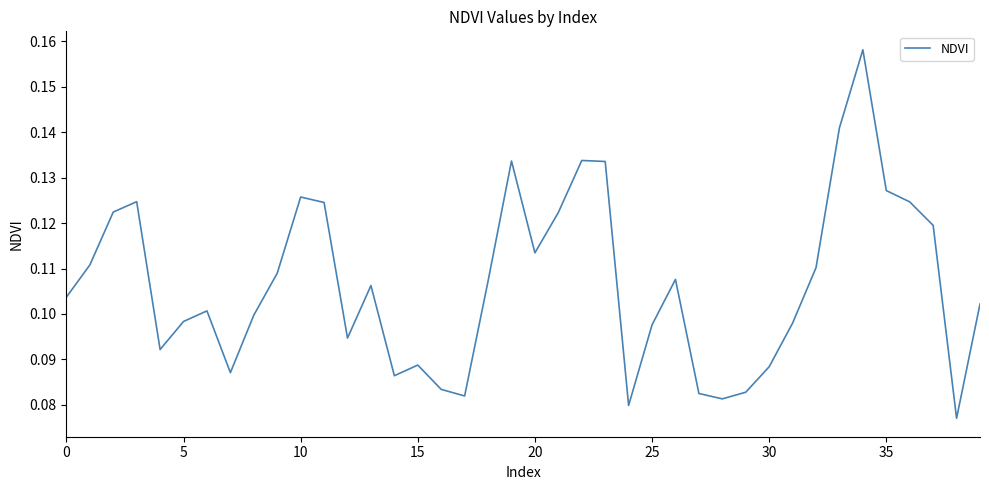

Does the chart have visible grid lines?

No